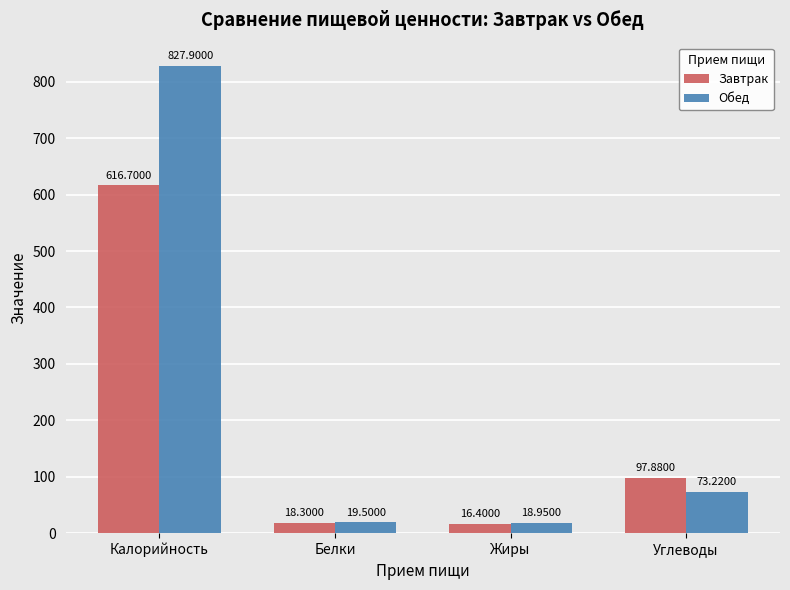

Count the number of categories in the chart.

4